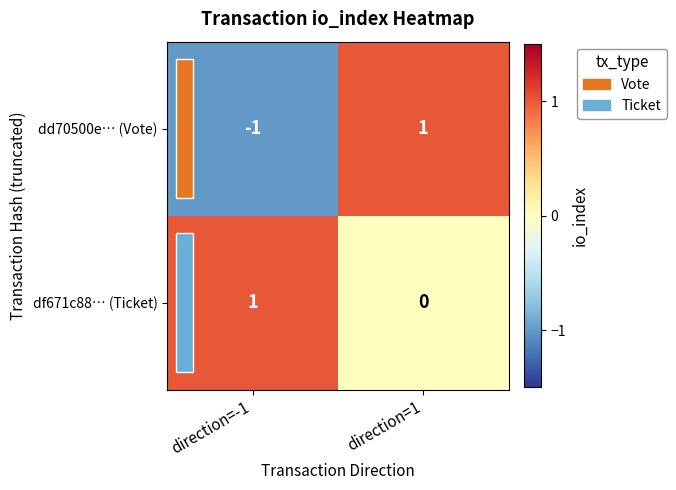

True or false: dd70500e… (Vote) has a value of 0 at direction=-1.

False